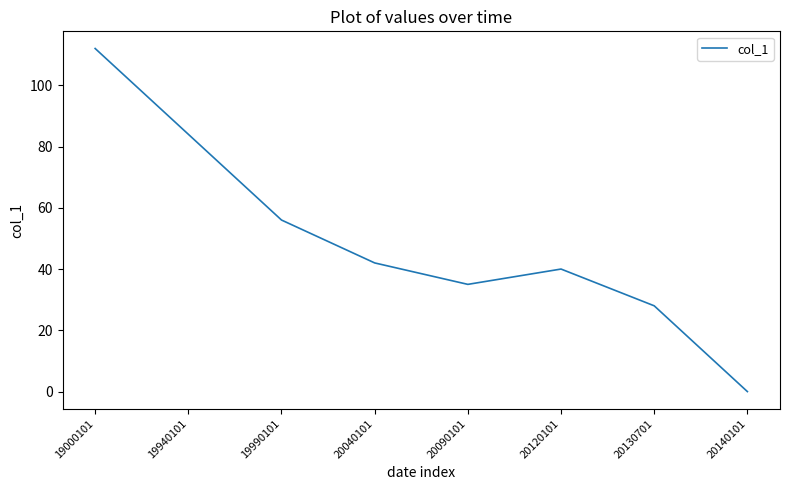

Does the chart display data point markers on the line(s)?

No